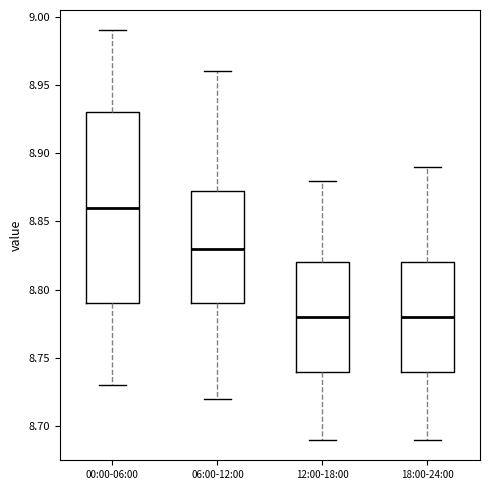

Reading left to right, read every box against the y-axis: the position of its median line, the range the box covers, and the ends of its whiskers. The values are not printed on the chart, so give them approximately, as read against the axis.

00:00-06:00: median 8.860, box 8.790 to 8.930, whiskers 8.730 to 8.990
06:00-12:00: median 8.830, box 8.790 to 8.875, whiskers 8.720 to 8.960
12:00-18:00: median 8.780, box 8.740 to 8.820, whiskers 8.690 to 8.880
18:00-24:00: median 8.780, box 8.740 to 8.820, whiskers 8.690 to 8.890